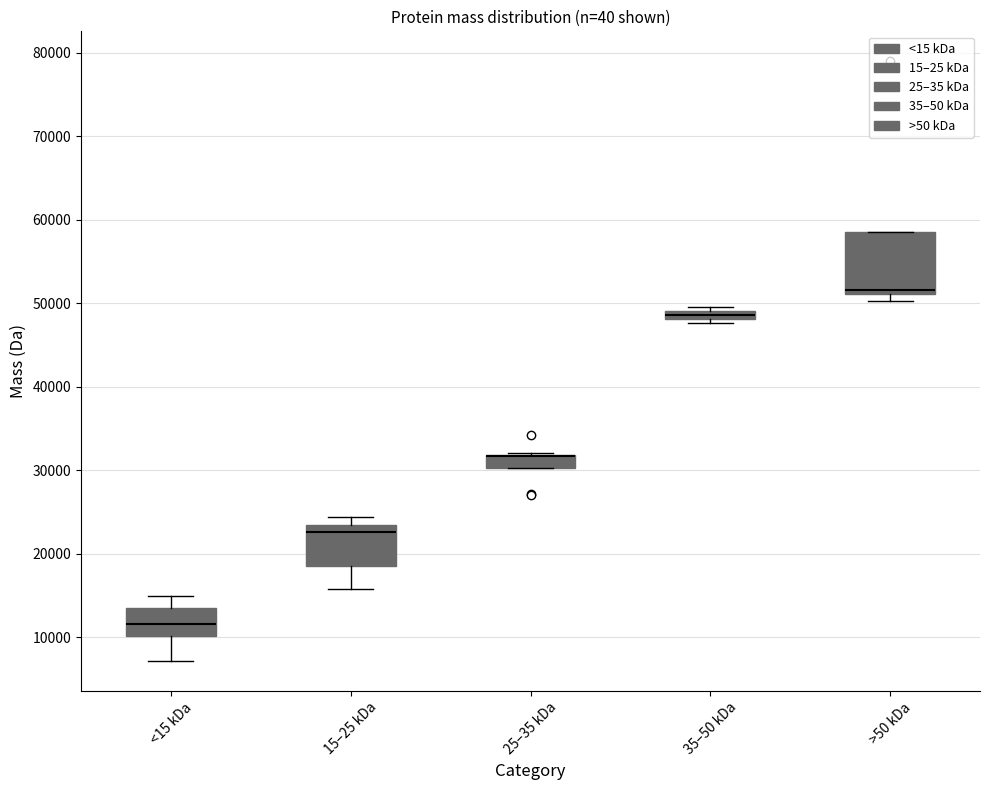

Which box is the tallest, from its lower edge to its upper edge?

>50 kDa